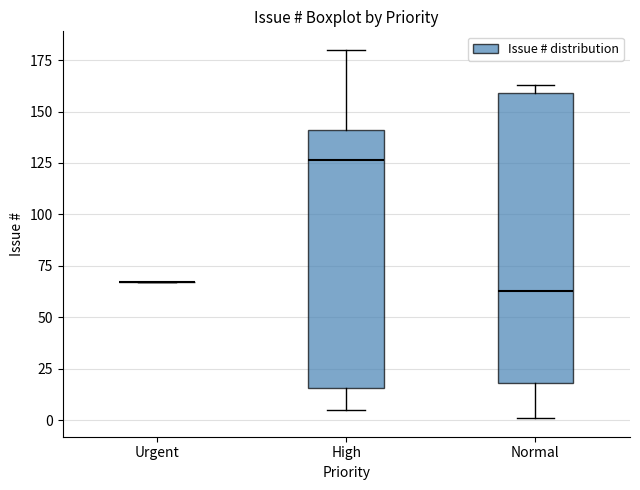

Reading left to right, transcribe this box plot: for each box, give where its median line is, the range the box spans, and where its two whiskers end, as read against the y-axis. The values are not printed on the chart, so give them approximately, as read against the axis.

Urgent: box collapsed to a line at 65, whiskers 65 to 65
High: median 125, box 15 to 140, whiskers 5 to 180
Normal: median 65, box 20 to 160, whiskers 0 to 165